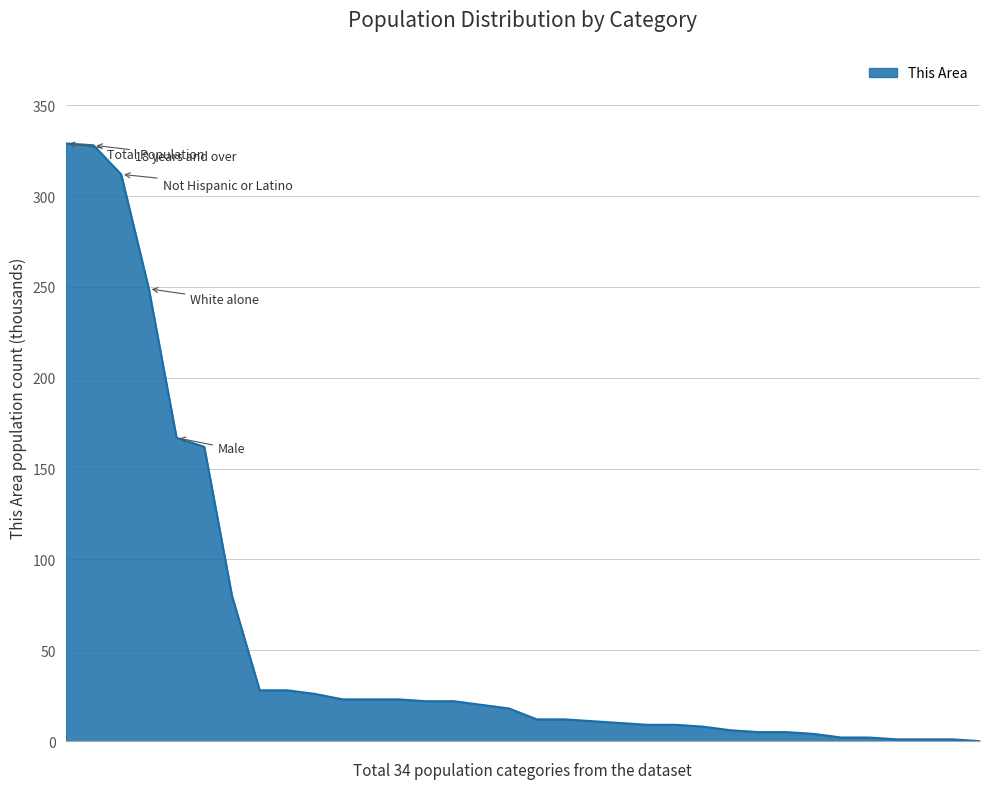

What is the difference between the maximum and minimum values?

329